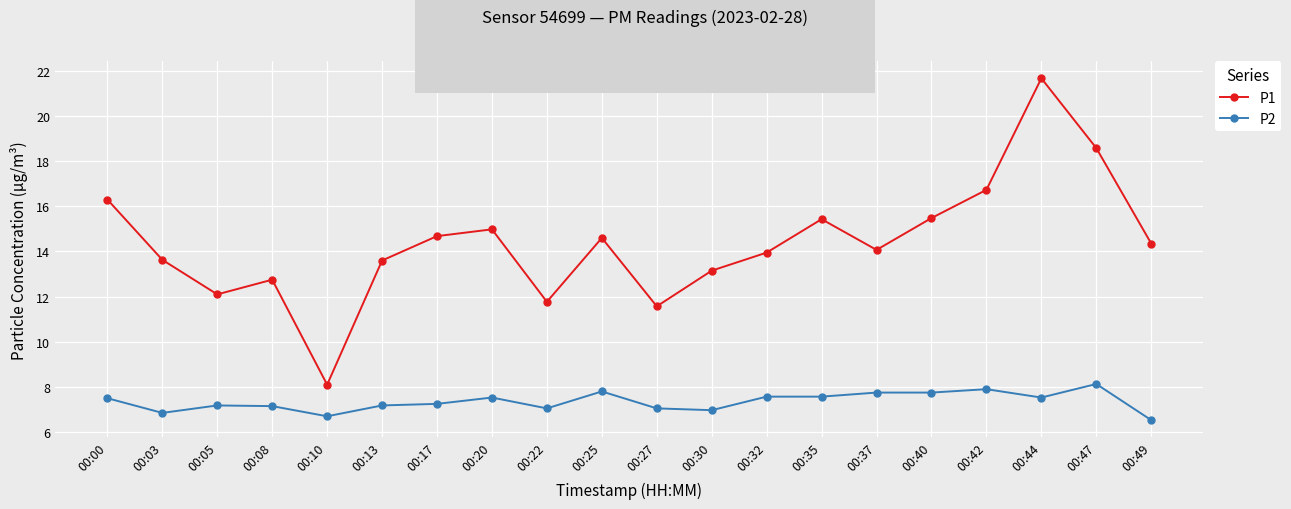

How many series are shown in this chart?

2